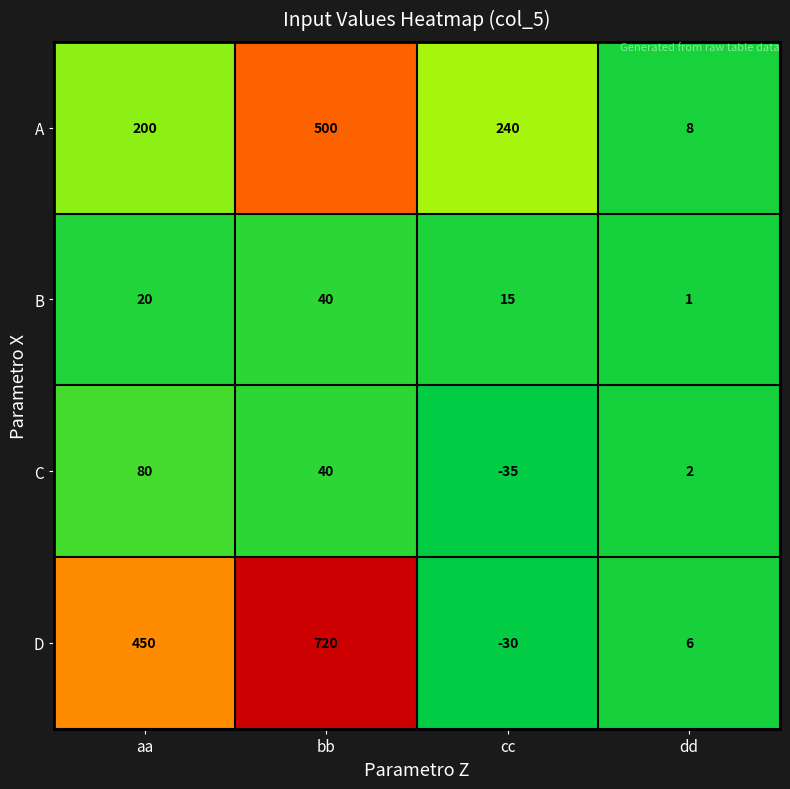

Is it true that C equals -46 at cc?

False